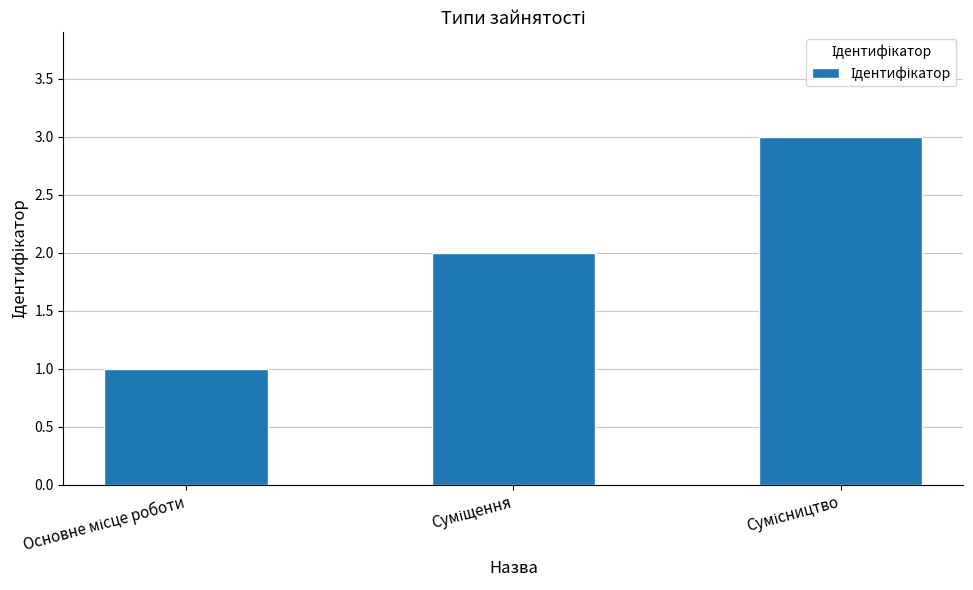

What is the greatest value displayed?

3